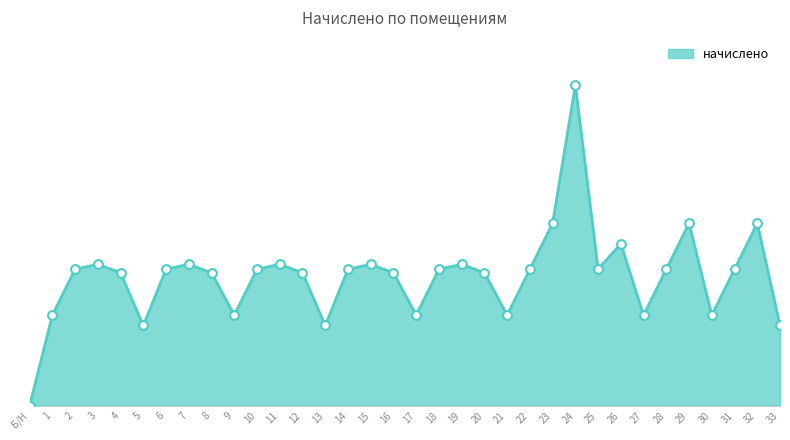

Between 17 and 19, which is larger?

19